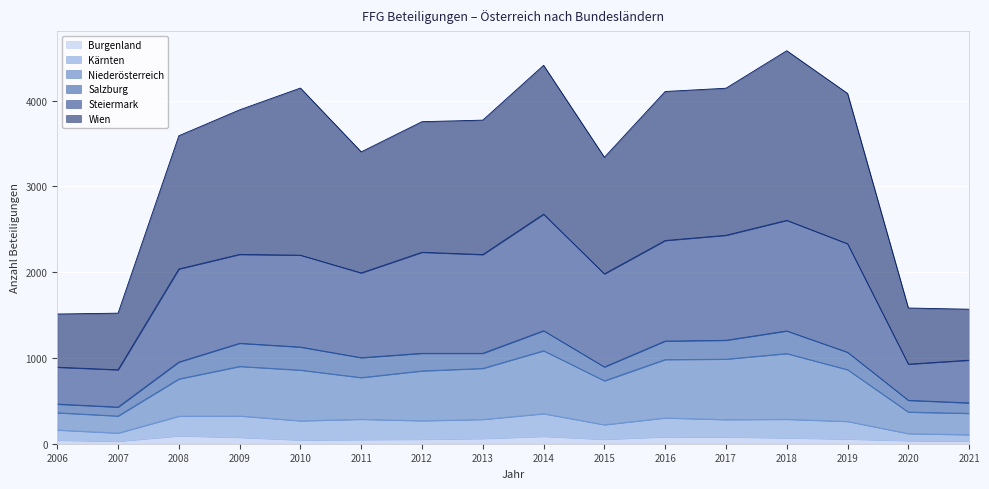

True or false: Steiermark and Kärnten cross at least once.

False